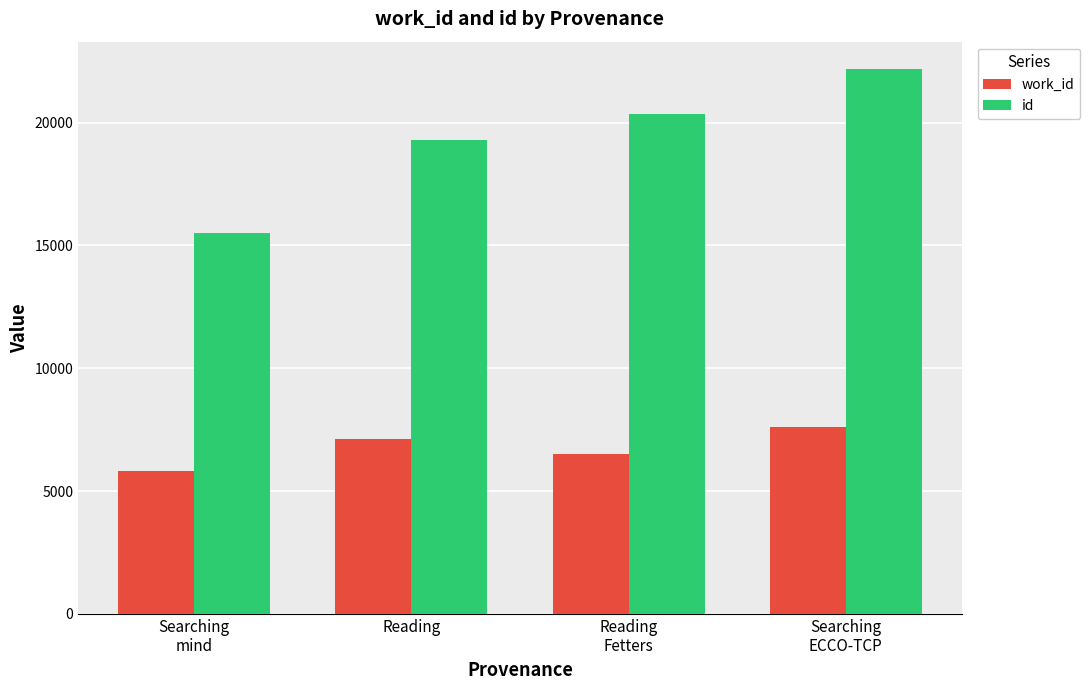

True or false: id has a value of 20333 at Reading
Fetters.

True